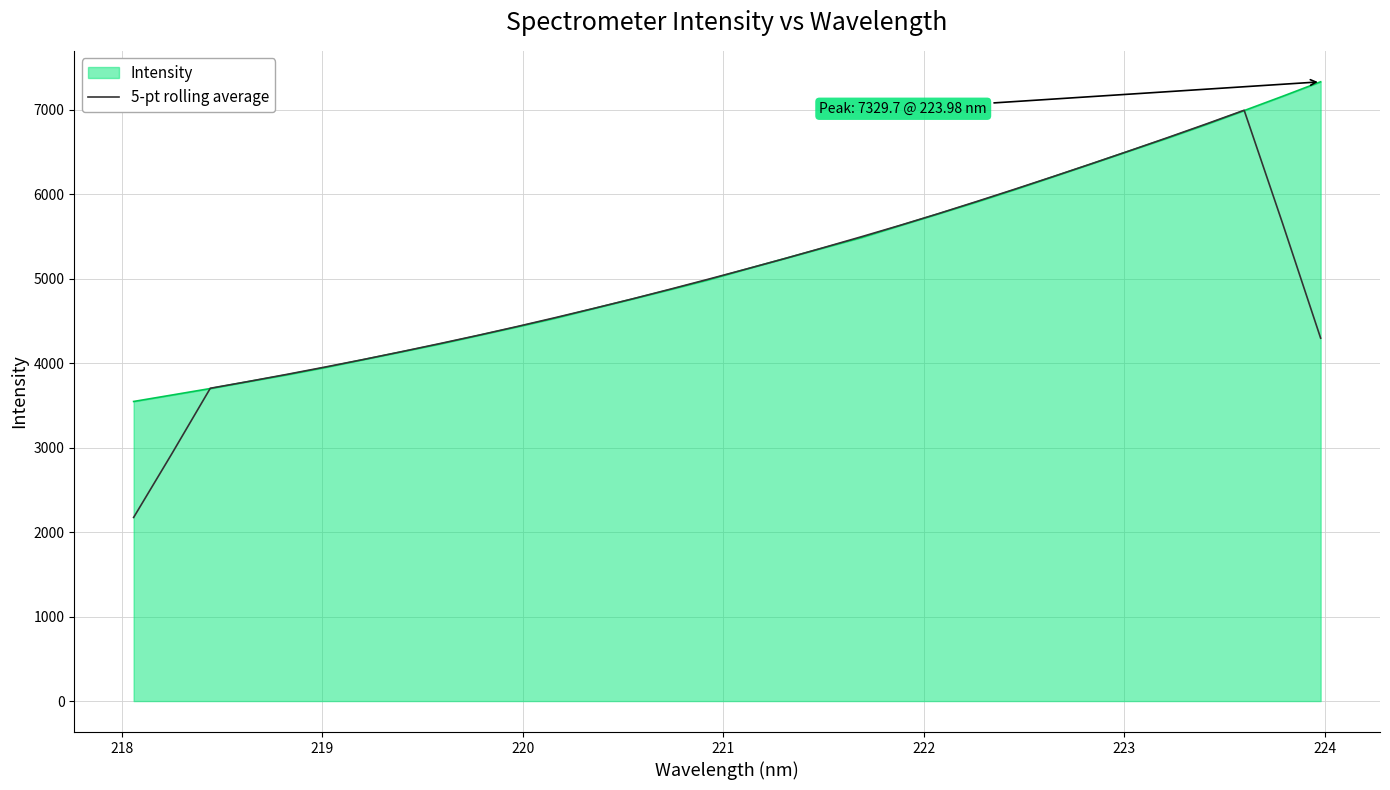

Which series has the widest spread of values?

5-pt rolling average